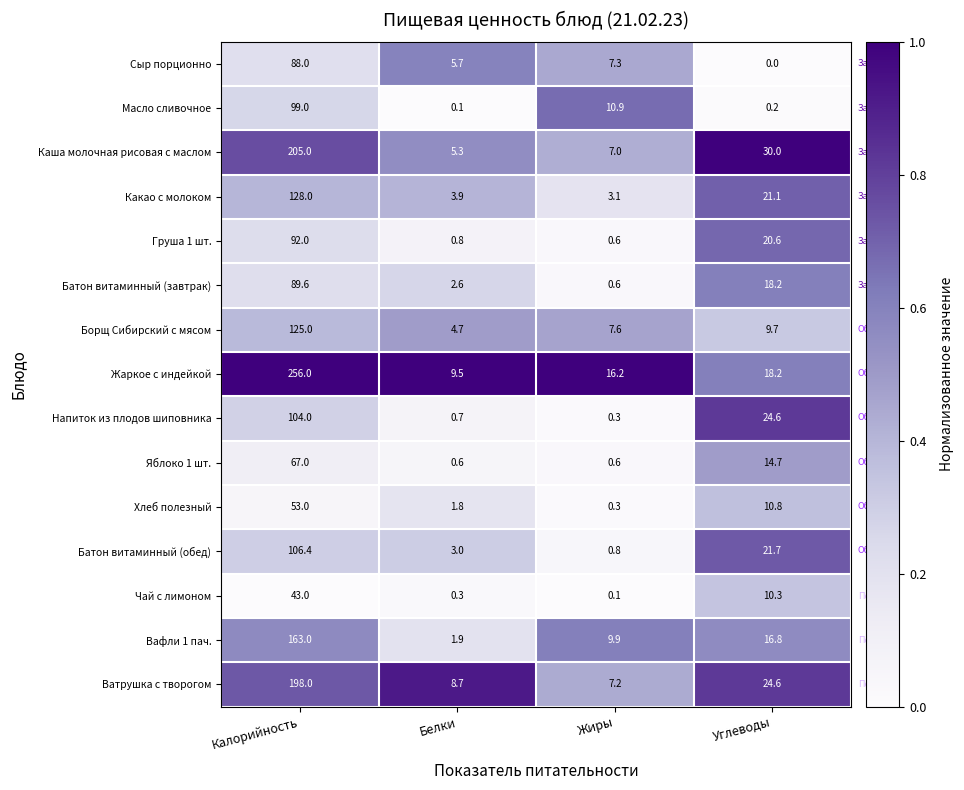

What is the sum of the Жаркое с индейкой values at Белки and Жиры?

25.7